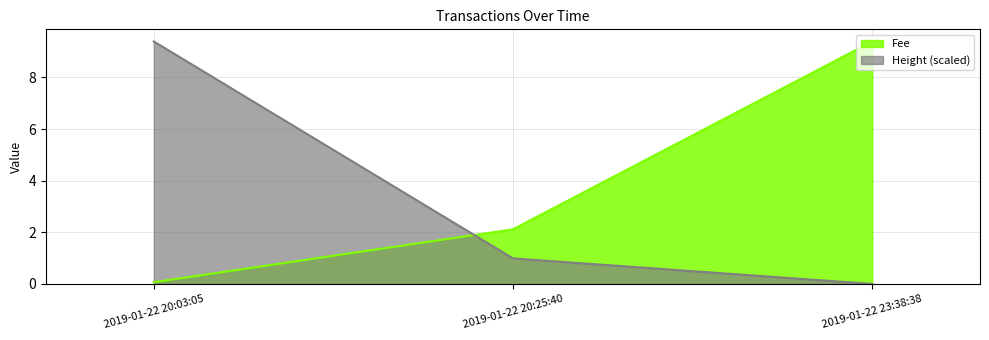

How many values in the Fee series are below 2?

1